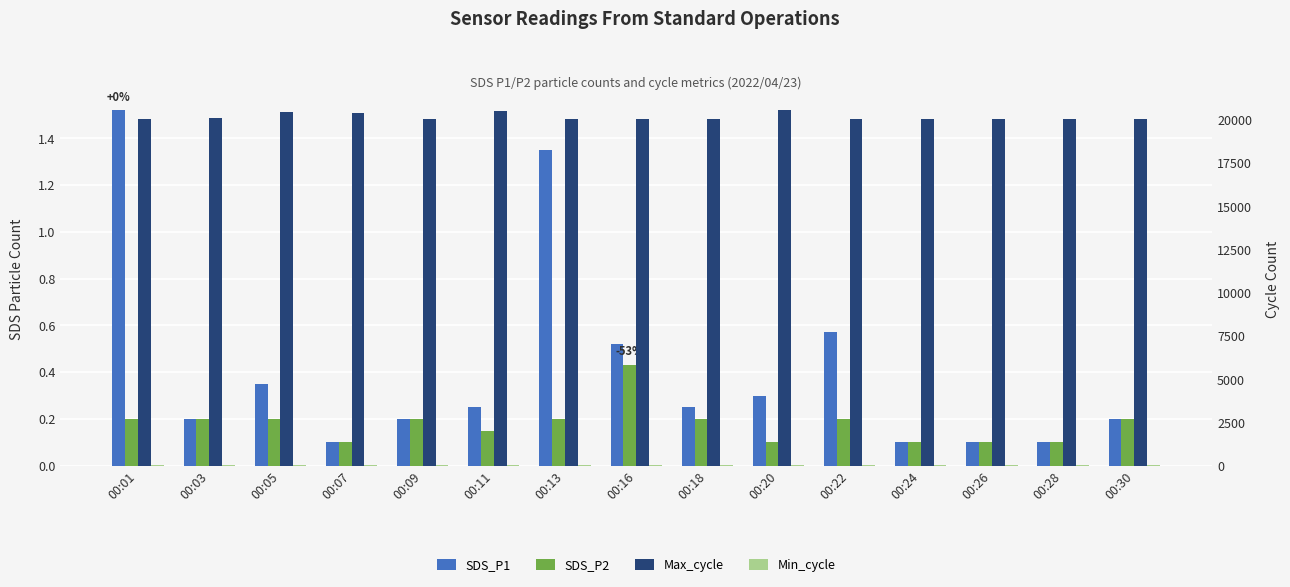

What is the difference between the maximum and minimum values in the SDS_P1 series?

1.4